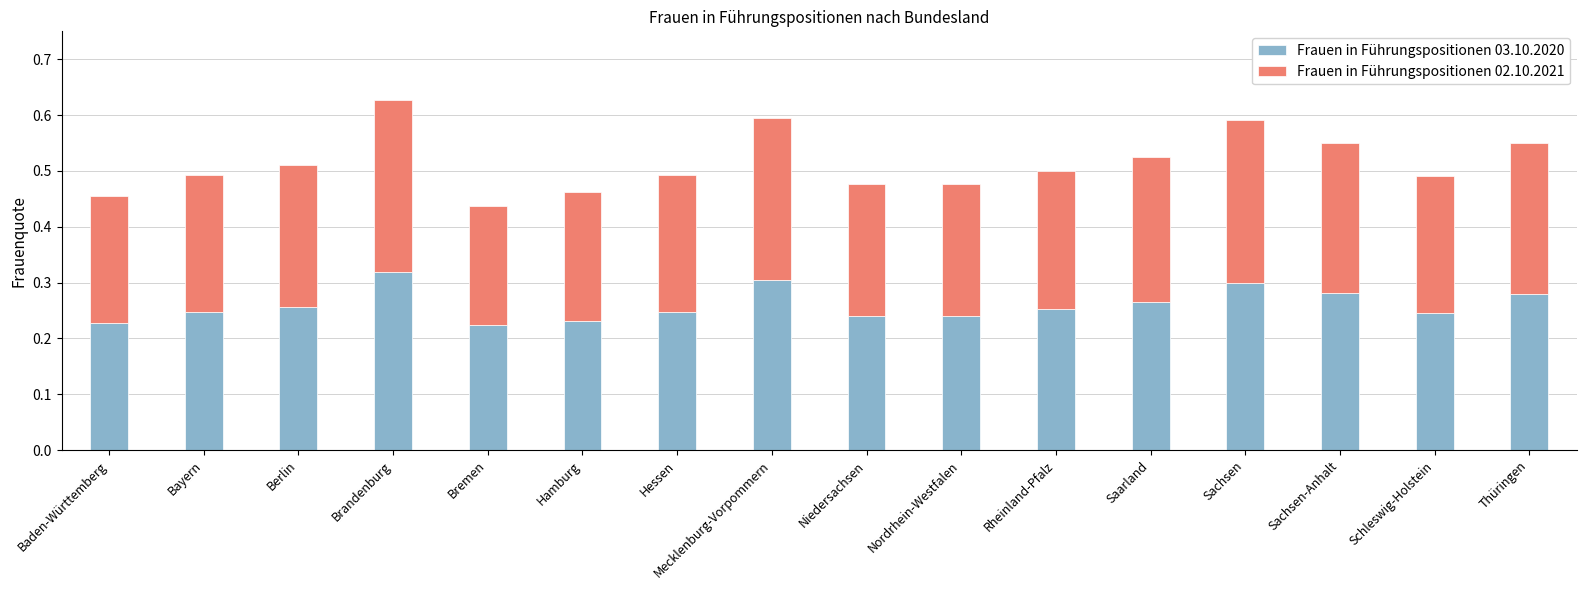

True or false: Frauen in Führungspositionen 03.10.2020 has a value of 0.1 at Berlin.

False